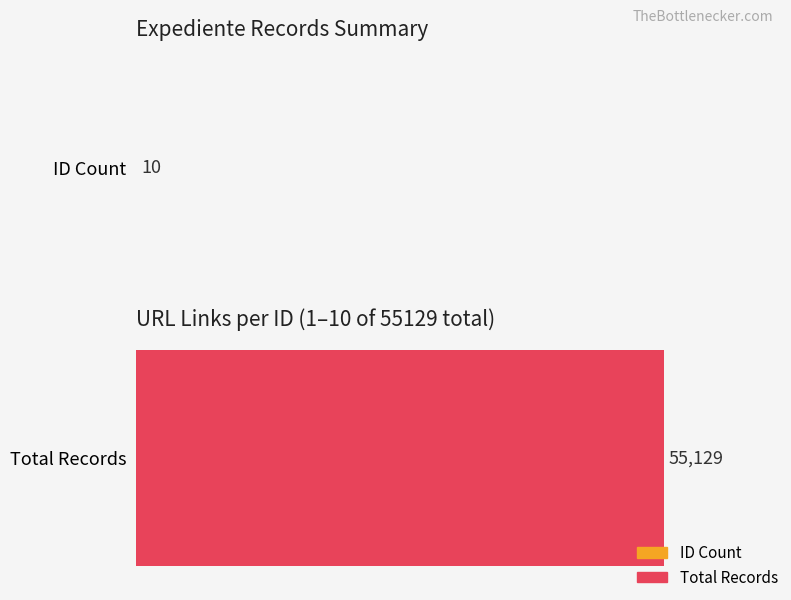

What is the average value of the Record count series?

55129